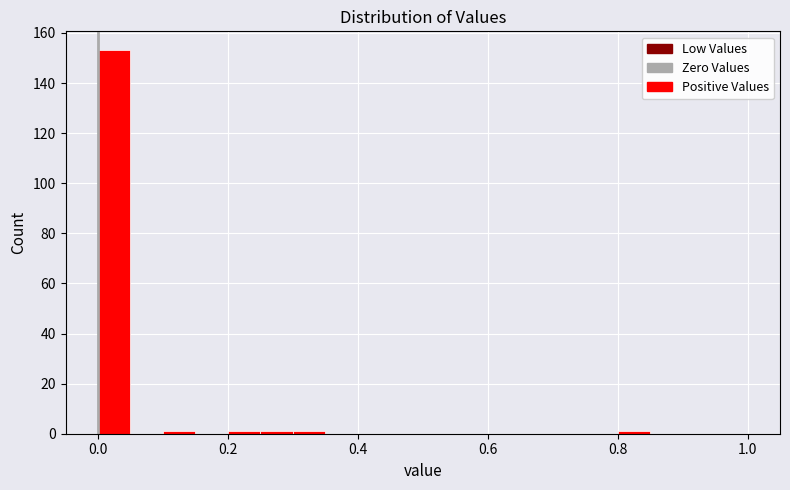

Around what value on the x-axis is the tallest bar? Give the approximate position of its centre, as read against the axis.

0.02